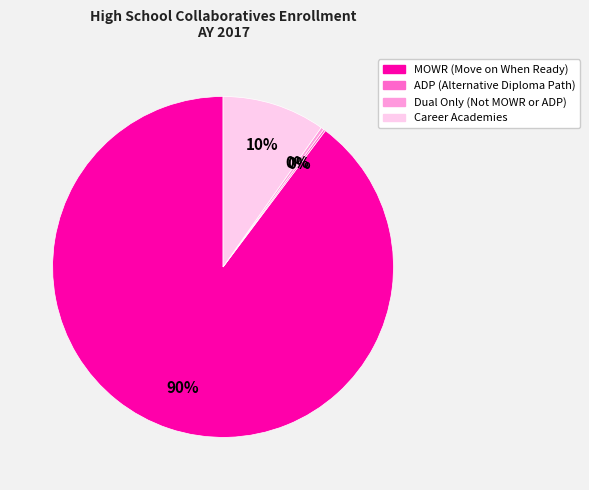

What is the largest slice in the pie chart?

MOWR (Move on When Ready)